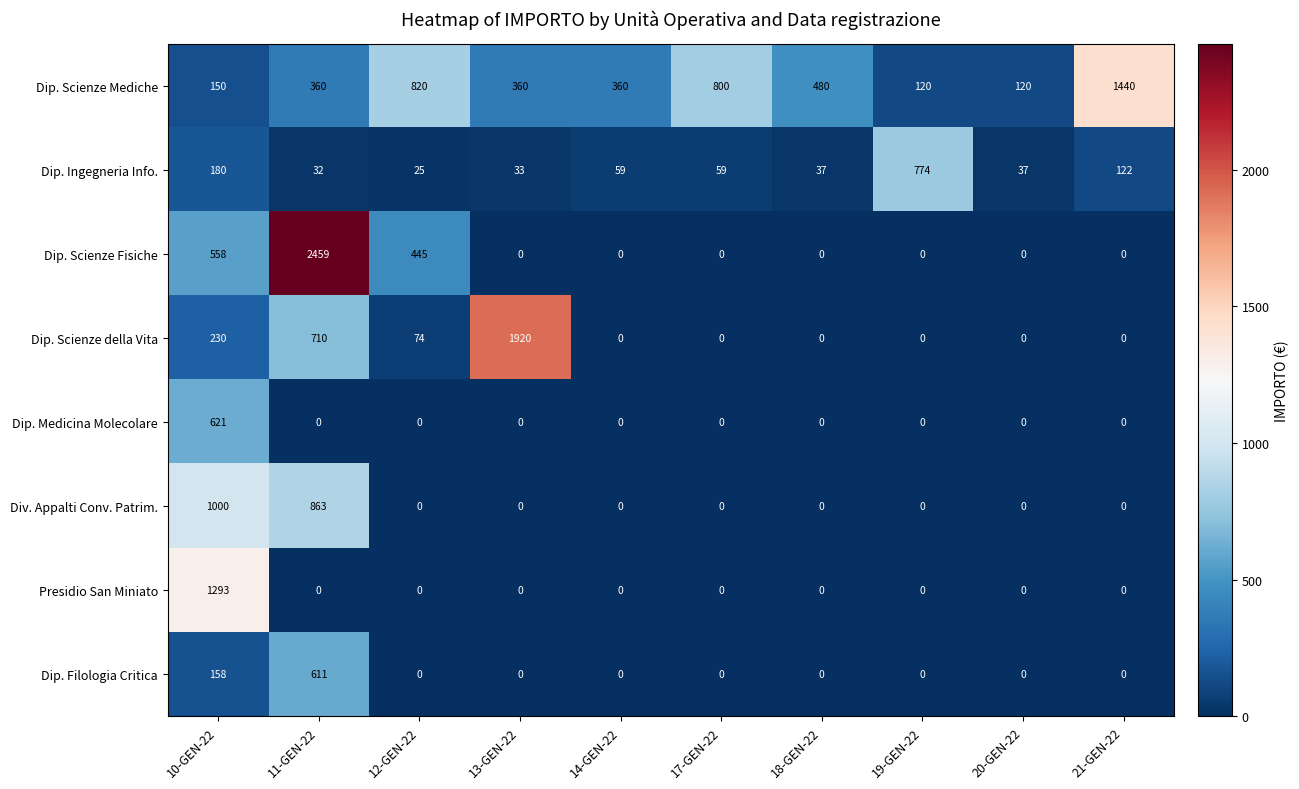

What is the greatest value displayed?

2459